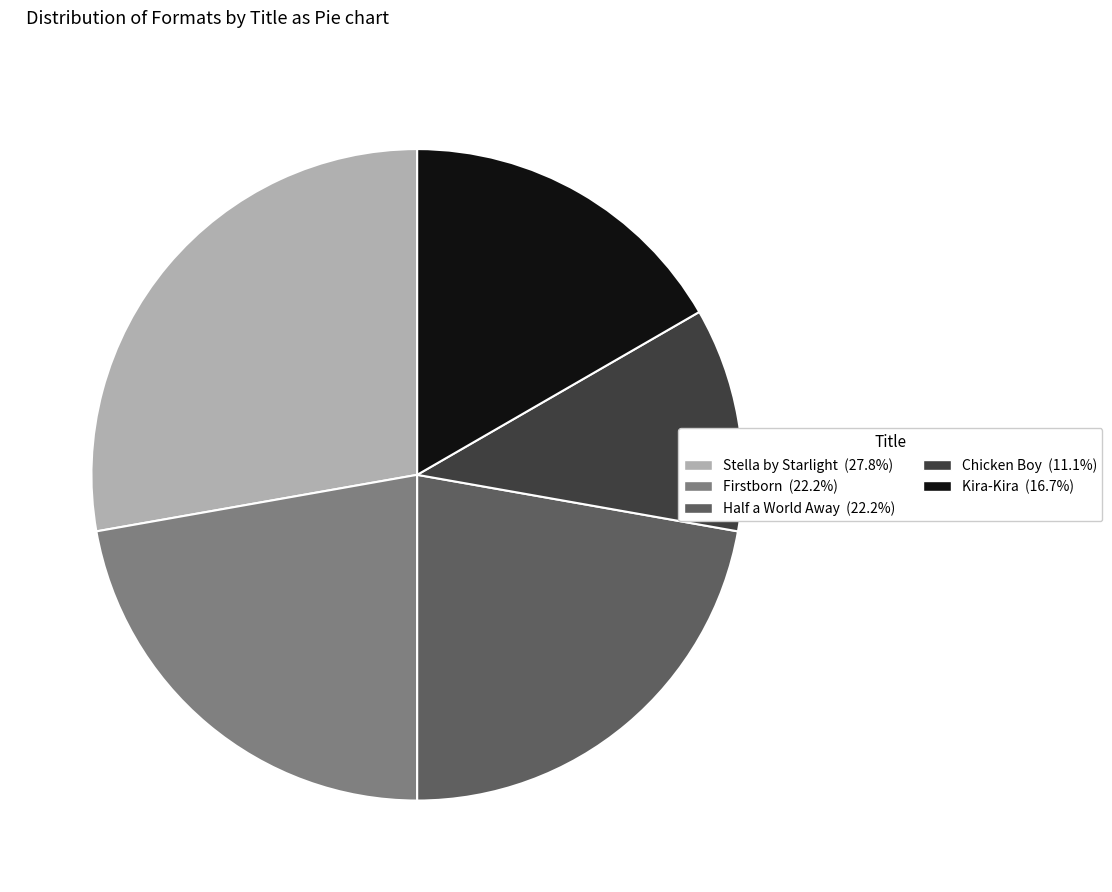

Combined, do Half a World Away and Chicken Boy account for over 50%?

No